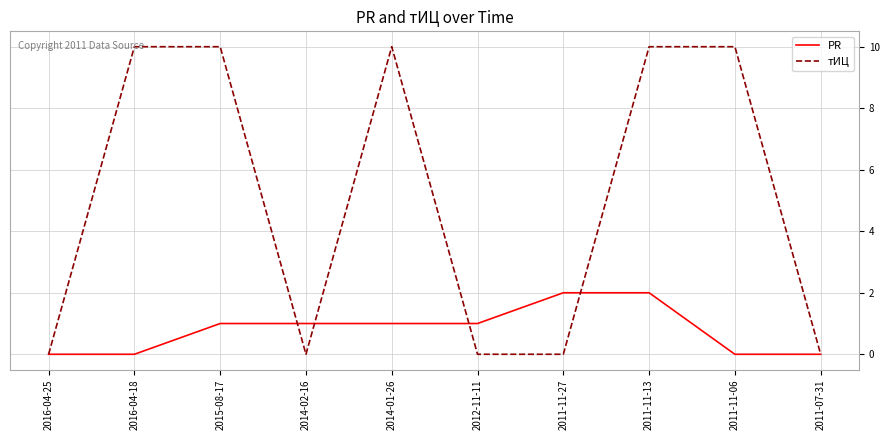

What is the difference between the maximum and minimum values in the PR series?

2